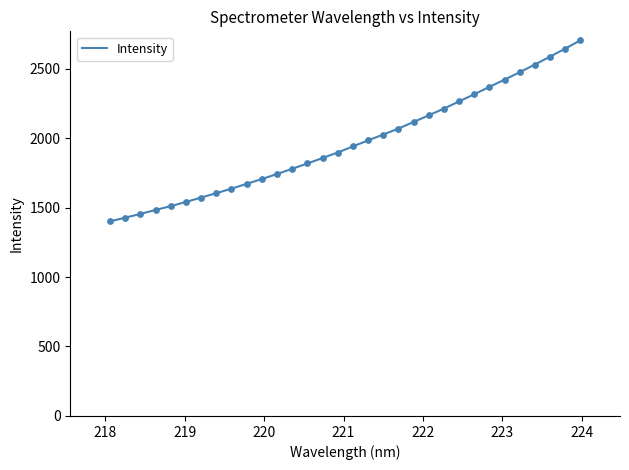

What is the smallest value displayed?

1399.9